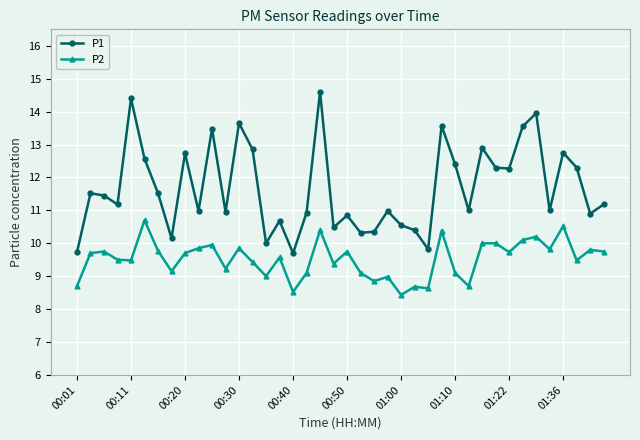

True or false: P1 has more than 1 points higher than both neighbors.

True